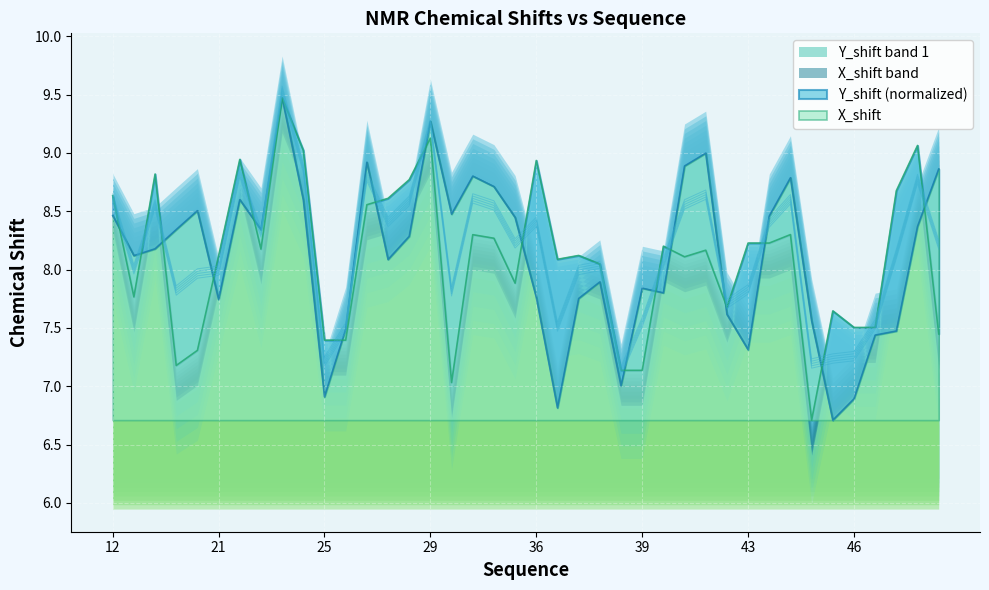

What is the maximum value for Y_shift band 1?

9.5